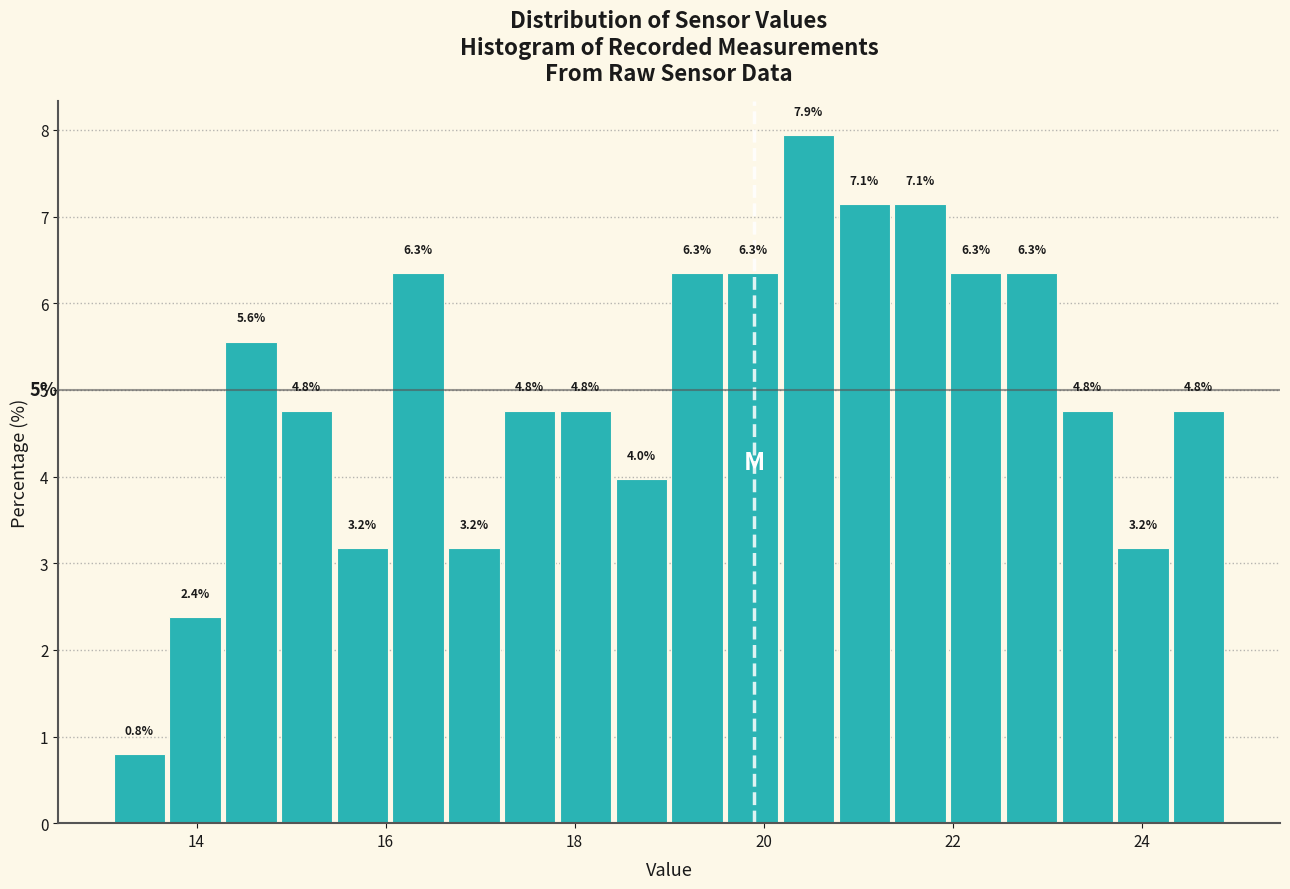

Read against the x-axis, roughly where is the centre of the tallest bar?

20.4